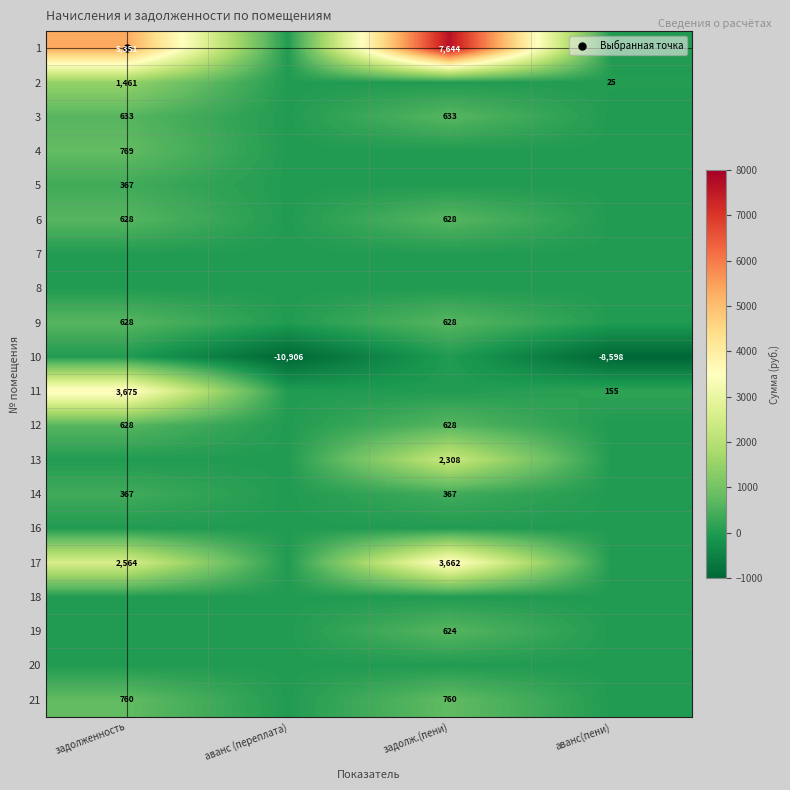

At which category is the sum across all series the highest?

задолж.(пени)